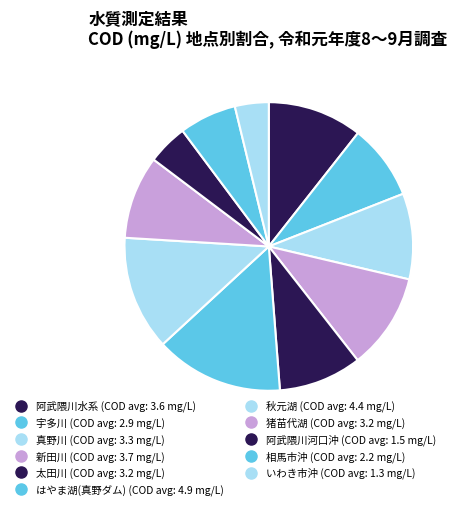

How many slices are in this pie chart?

11